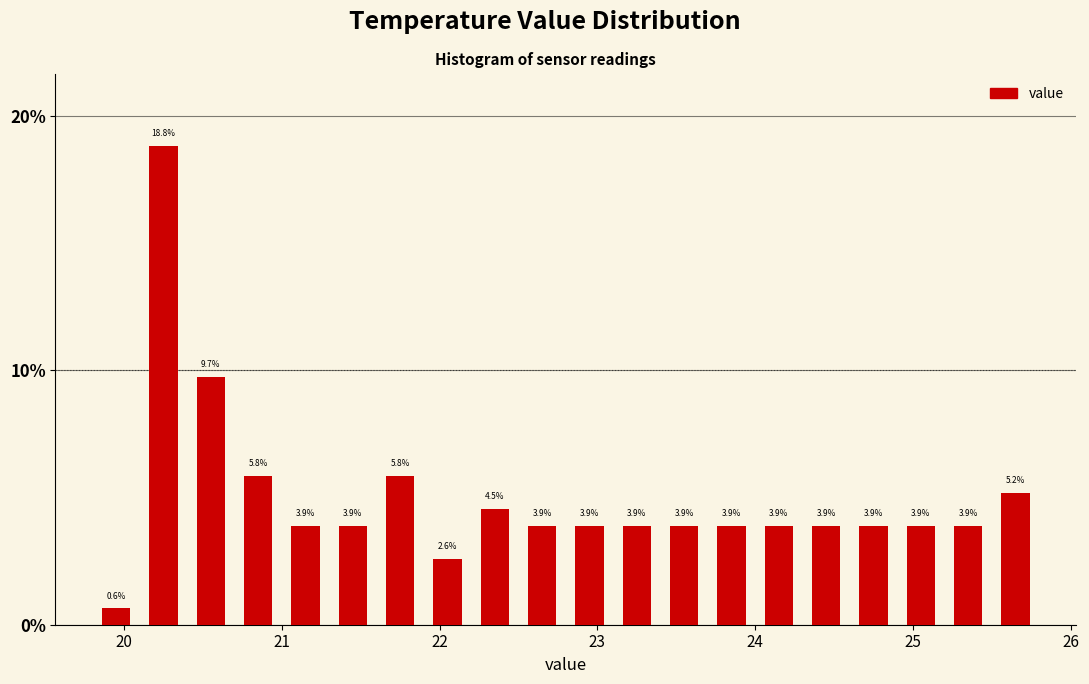

Read against the x-axis, roughly where is the centre of the tallest bar?

20.3